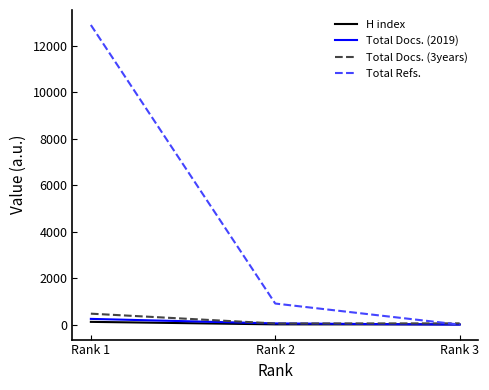

How many categories are shown in the chart?

3